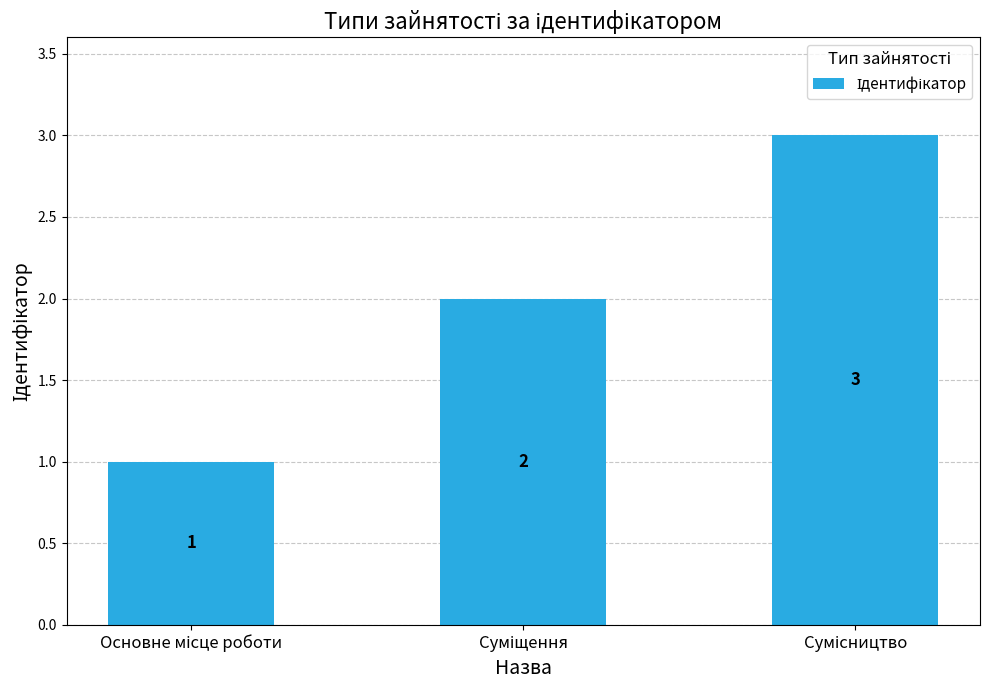

How many categories are shown in the chart?

3